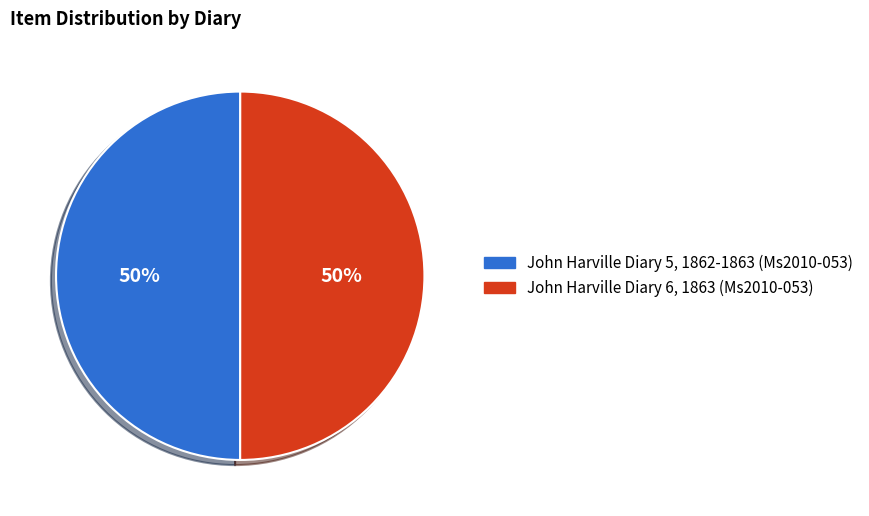

How many segments does this pie chart have?

2